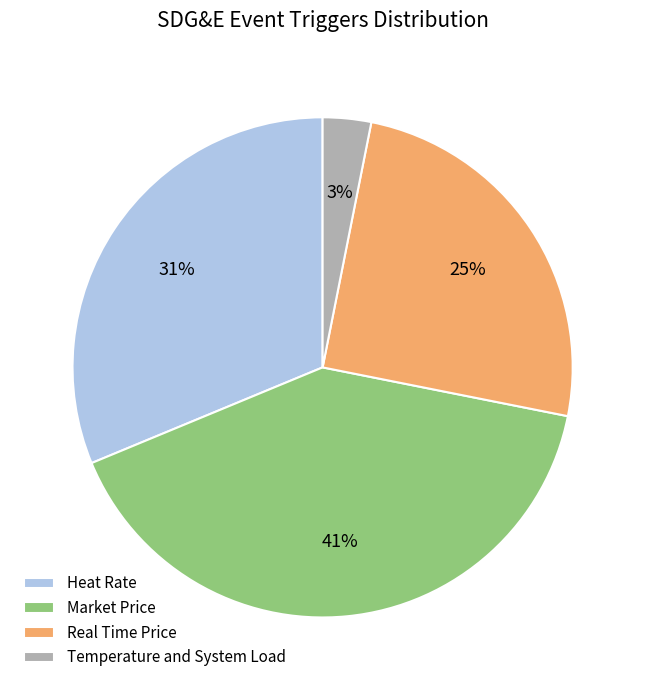

True or false: Heat Rate accounts for 44% of the total.

False